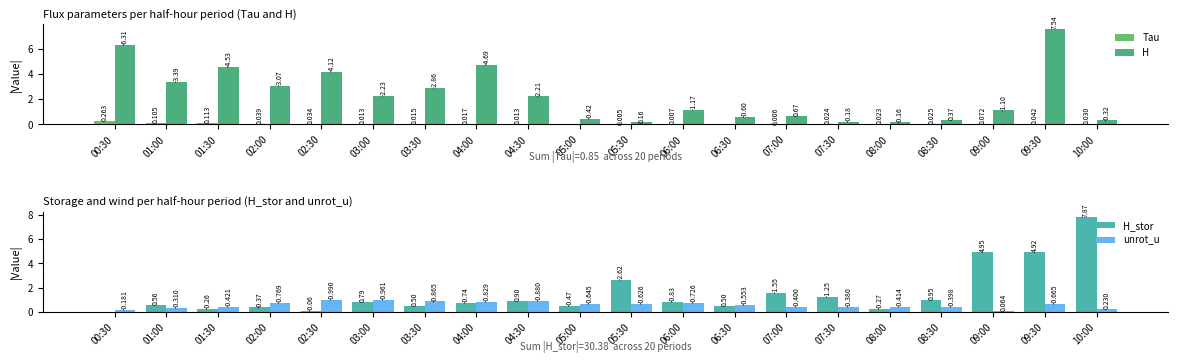

True or false: H has a value of 0.2 at 07:30.

True